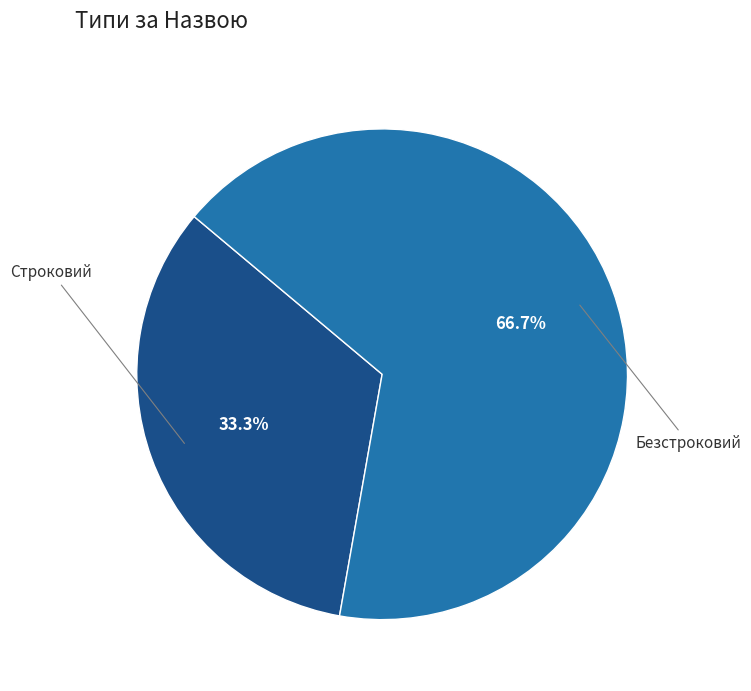

What is the total percentage of Строковий and Безстроковий?

100.0%